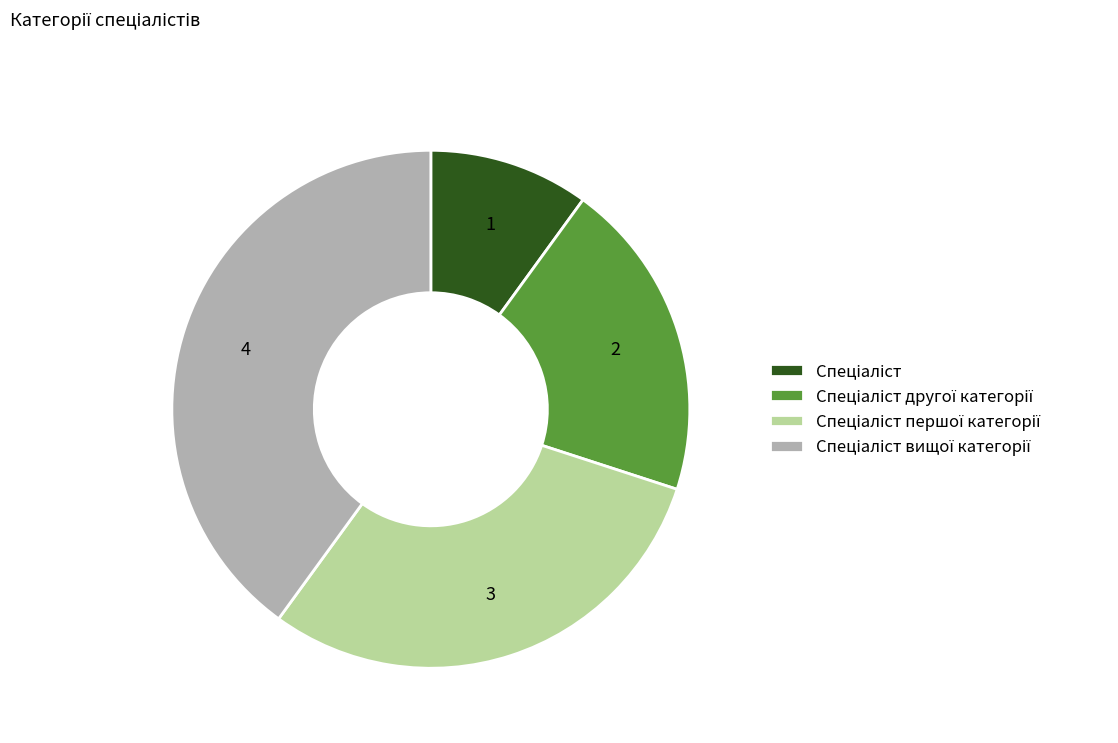

Is there a majority slice in this chart?

No